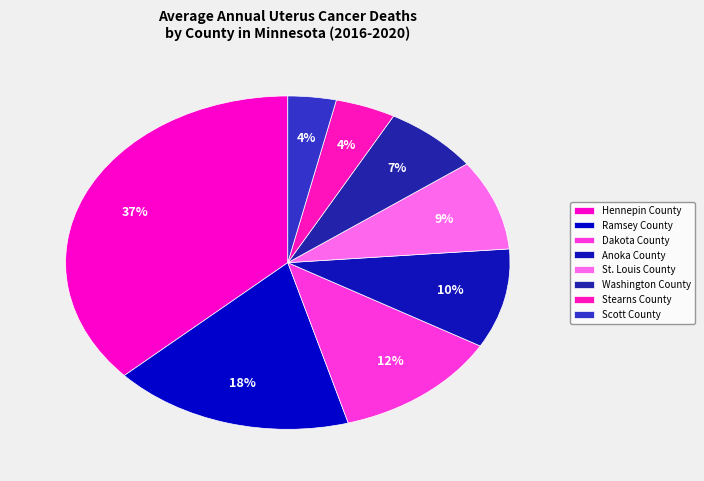

How many slices are in this pie chart?

8